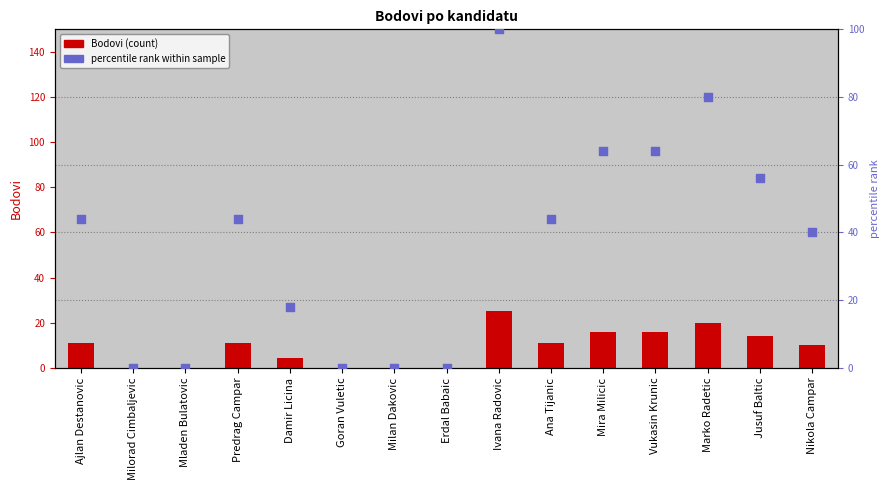

Which series contains the lowest Y value?

Bodovi